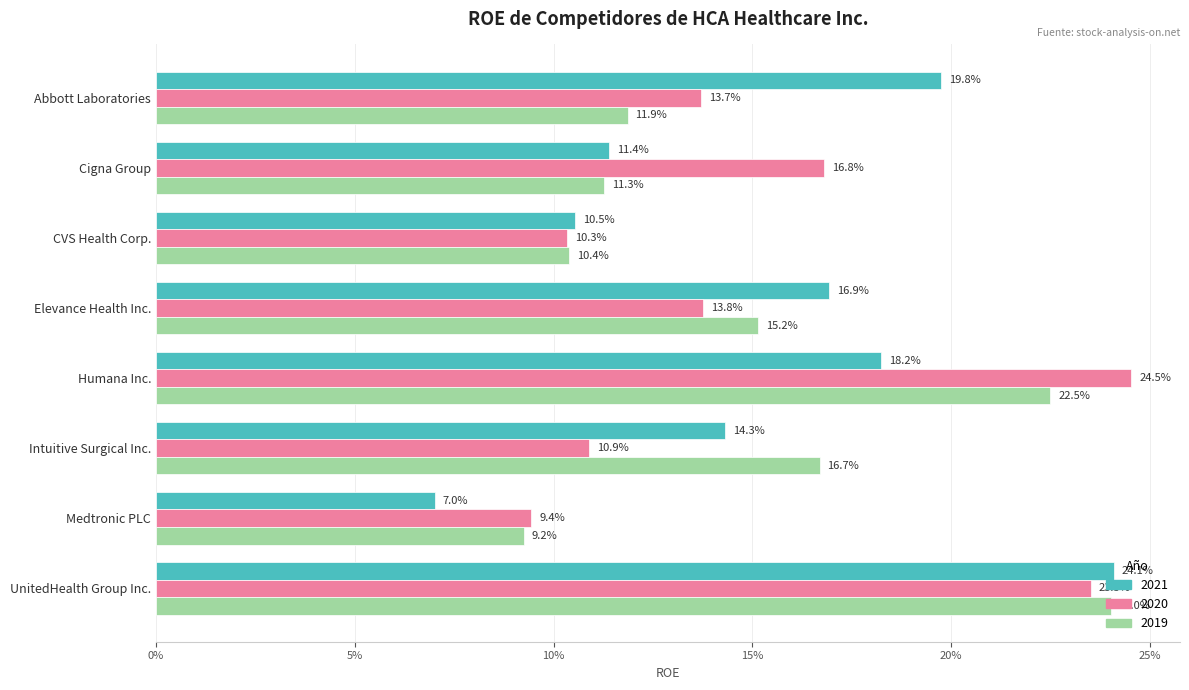

Reading left to right, list all the values displayed in this chart.

2021: Abbott Laboratories=0.2	Cigna Group=0.1	CVS Health Corp.=0.1	Elevance Health Inc.=0.2	Humana Inc.=0.2	Intuitive Surgical Inc.=0.1	Medtronic PLC=0.1	UnitedHealth Group Inc.=0.2
2020: Abbott Laboratories=0.1	Cigna Group=0.2	CVS Health Corp.=0.1	Elevance Health Inc.=0.1	Humana Inc.=0.2	Intuitive Surgical Inc.=0.1	Medtronic PLC=0.1	UnitedHealth Group Inc.=0.2
2019: Abbott Laboratories=0.1	Cigna Group=0.1	CVS Health Corp.=0.1	Elevance Health Inc.=0.2	Humana Inc.=0.2	Intuitive Surgical Inc.=0.2	Medtronic PLC=0.1	UnitedHealth Group Inc.=0.2